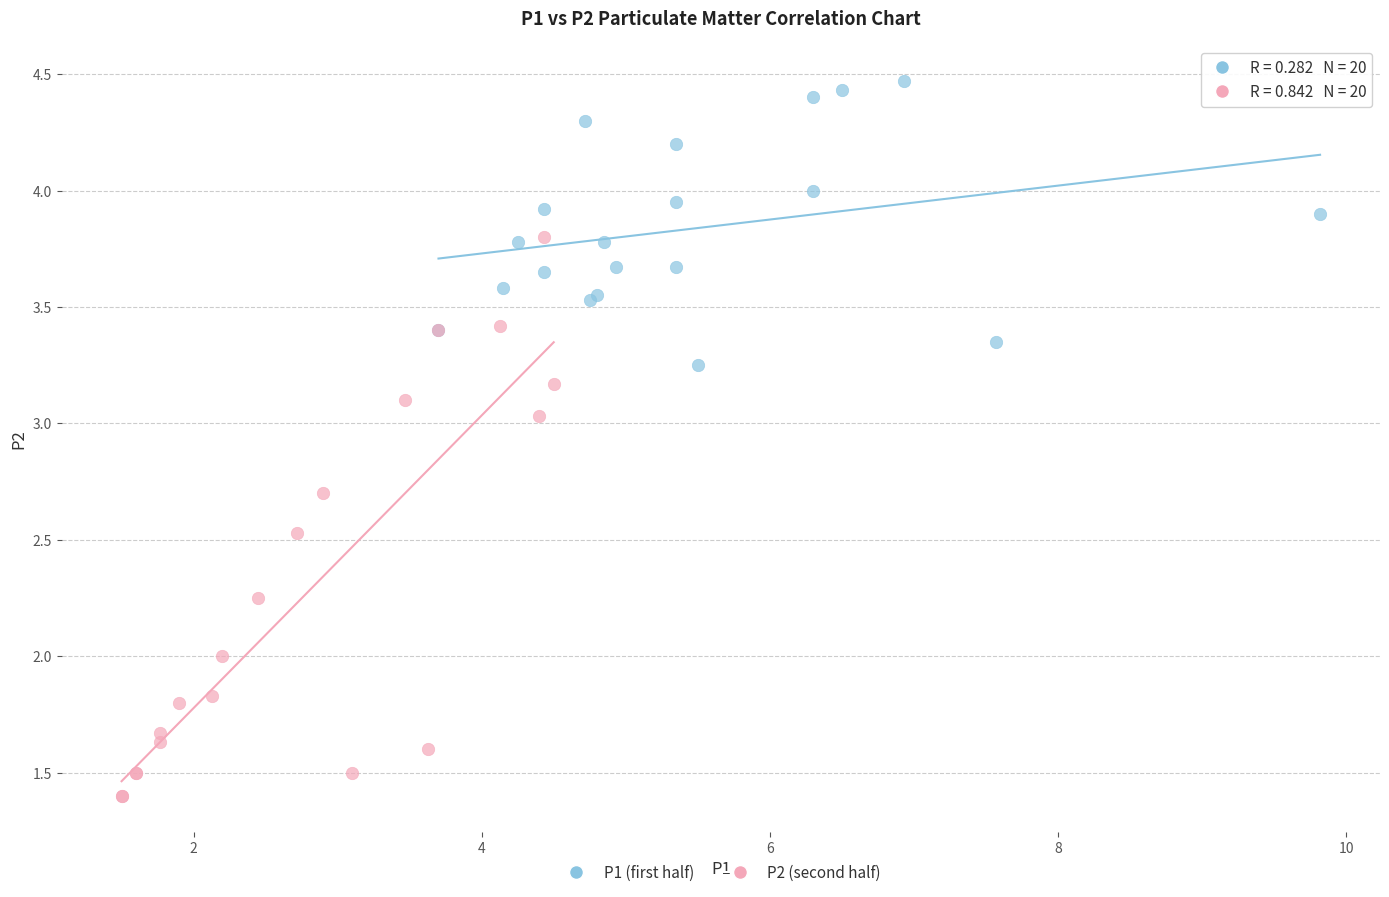

Which series has the largest Y range (max minus min)?

P2 (second half)